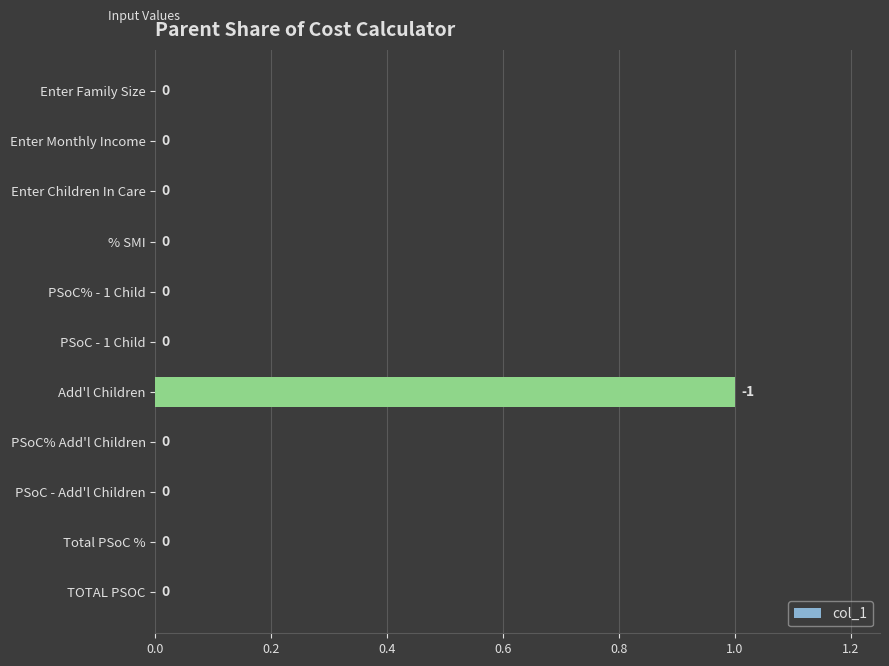

How many values are between 0 and 1?

11